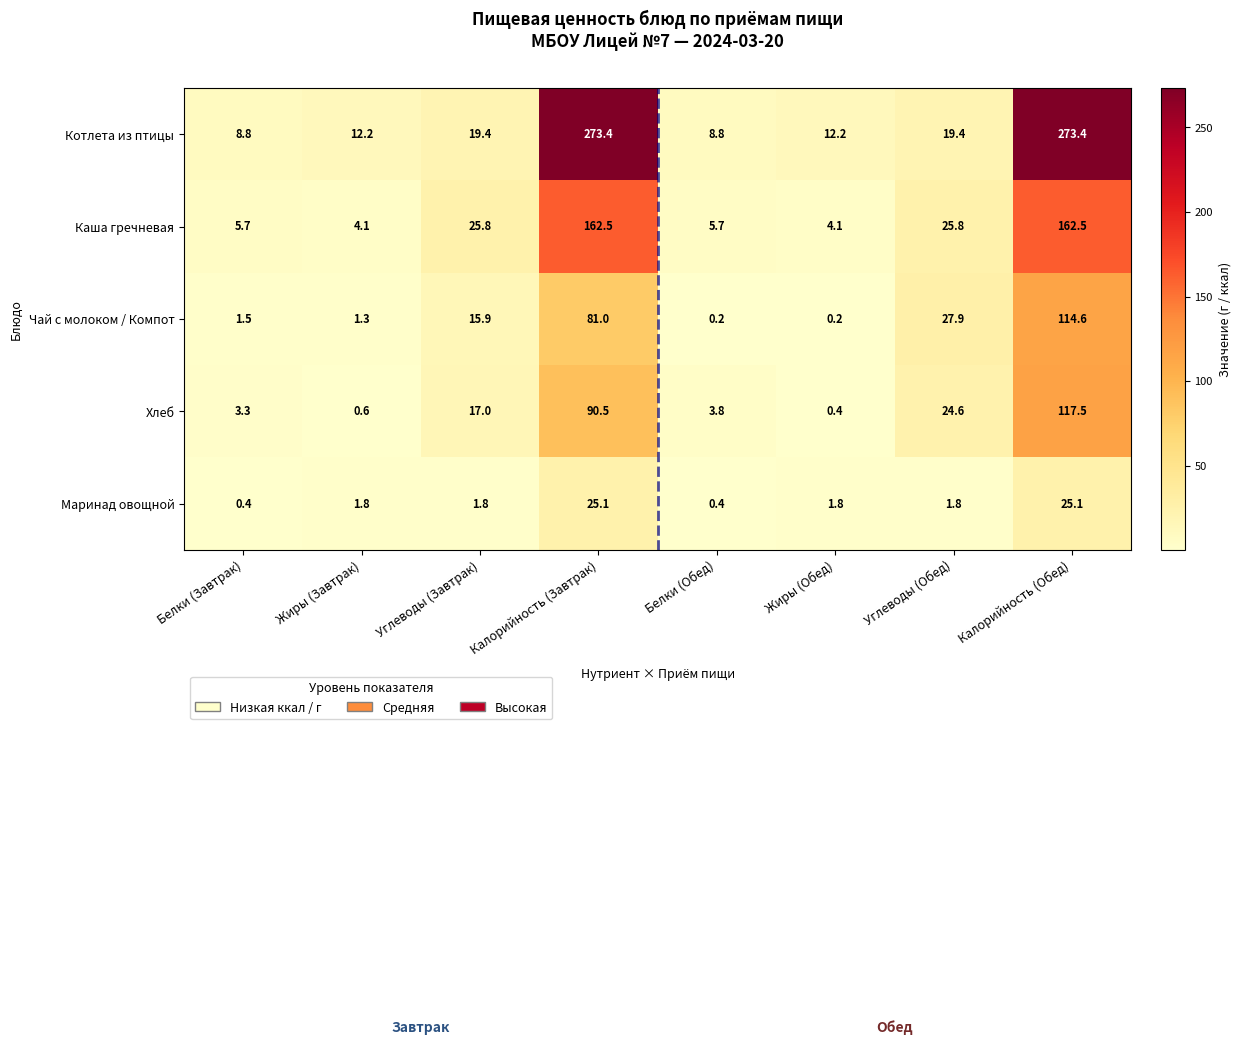

What is the difference between the Маринад овощной values at Белки (Обед) and Жиры (Обед)?

1.4